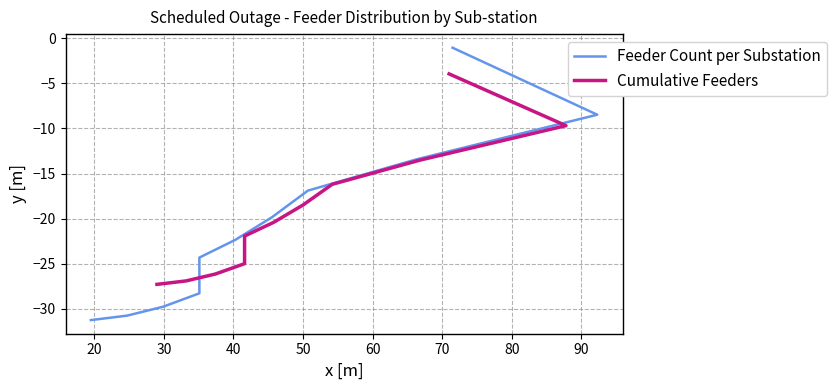

List the series in order of their overall mean, lowest first.

Feeder Count per Substation, Cumulative Feeders